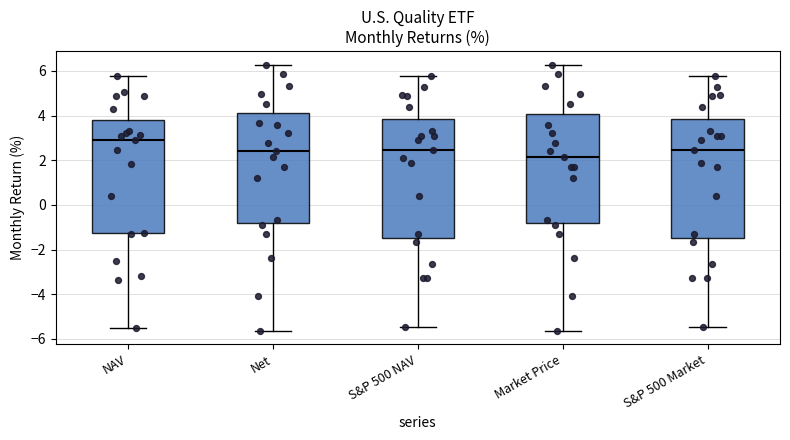

Which box has the highest median line?

NAV